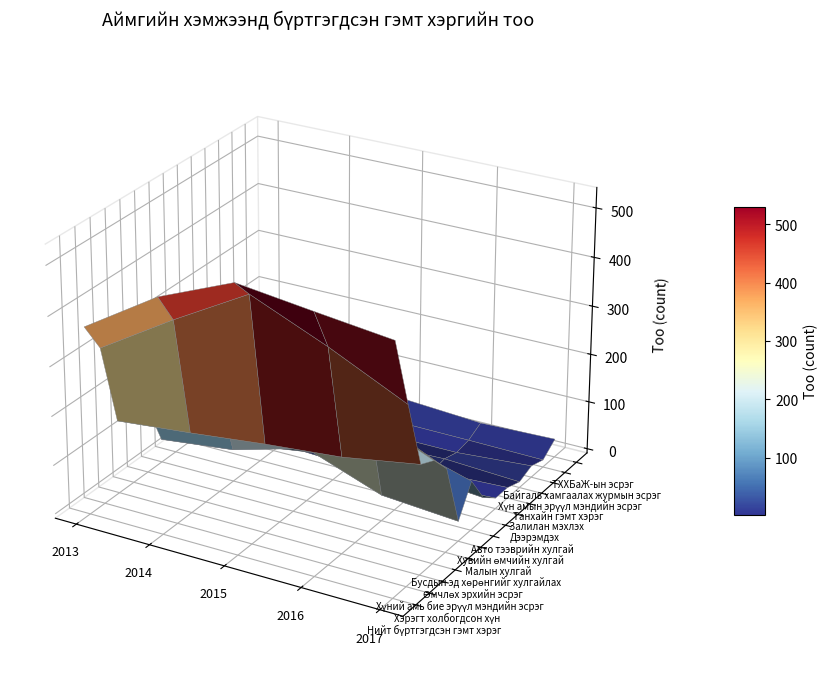

Which series has the largest range (max minus min)?

Хэрэгт холбогдсон хүн